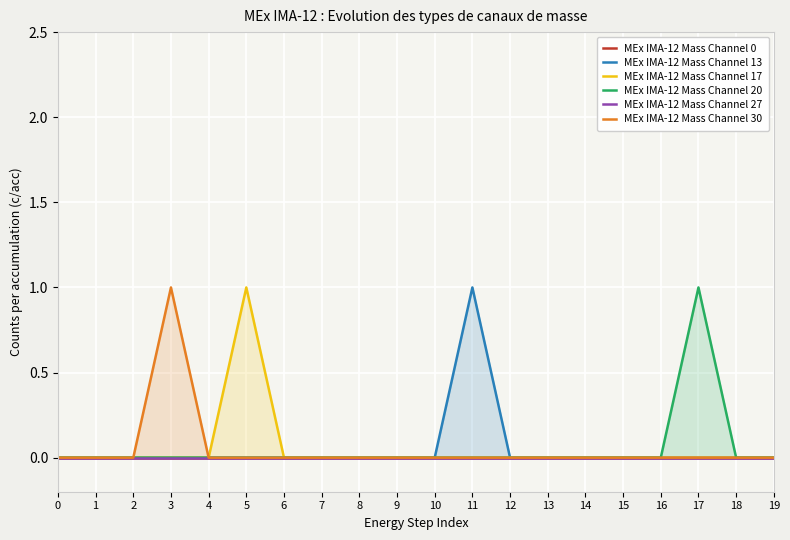

True or false: MEx IMA-12 Mass Channel 13 has a value of 0 at 15.

True